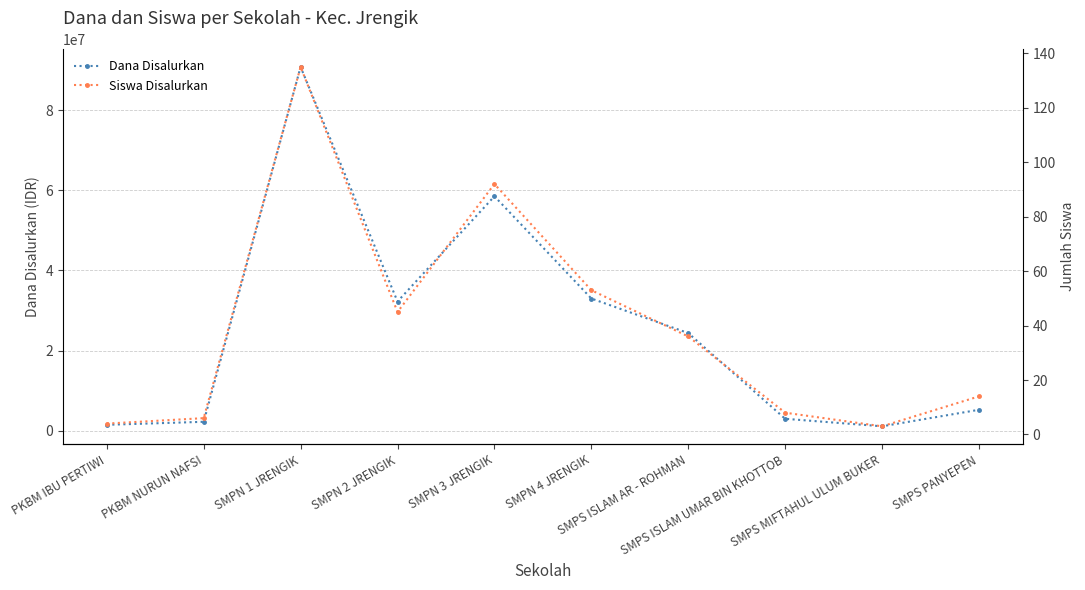

At which category does the chart reach its minimum across all series?

SMPS MIFTAHUL ULUM BUKER